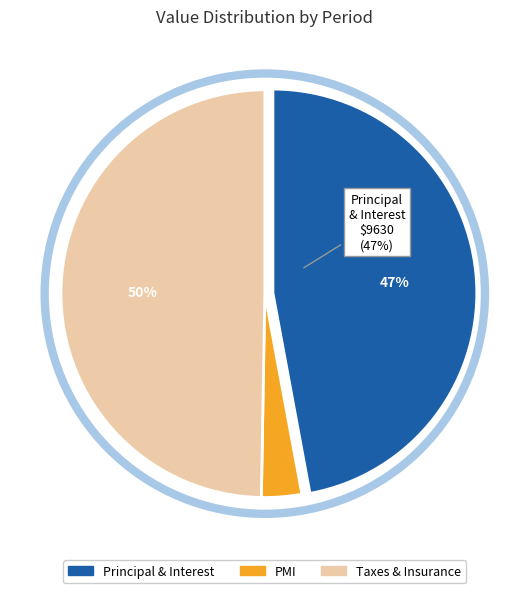

To the nearest percent, what is the difference between the largest and smallest slice percentages?

47%